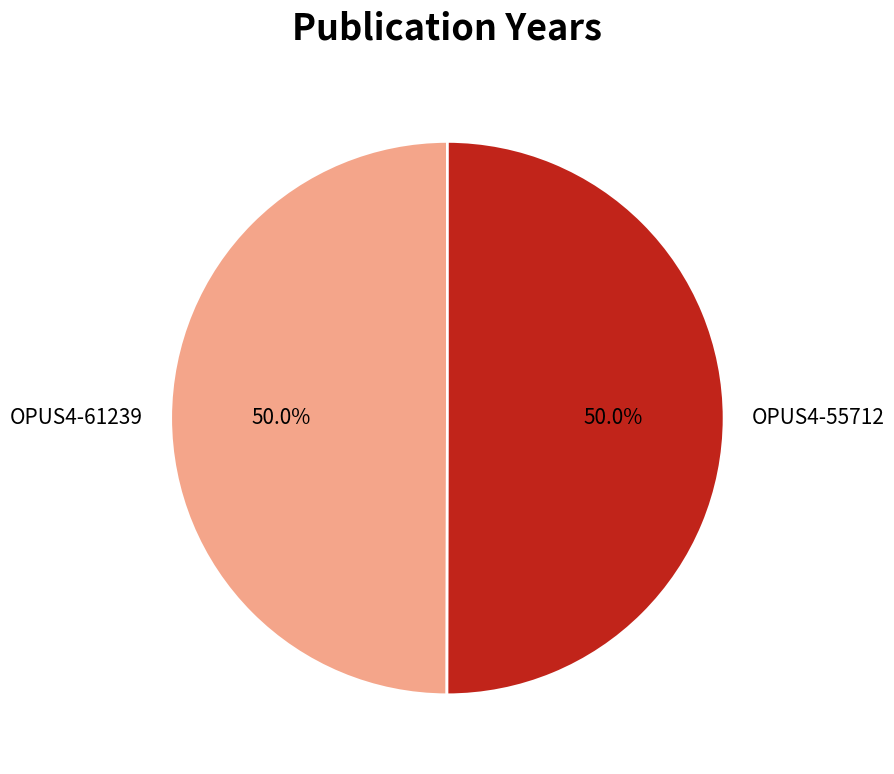

To the nearest percent, what is the combined percentage of OPUS4-61239 and OPUS4-55712?

100%